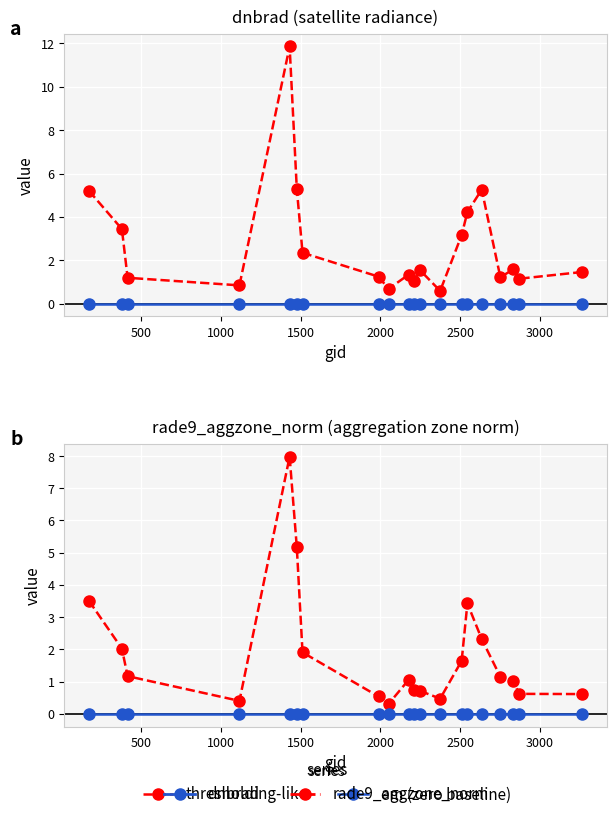

How many data points does each series have?

20